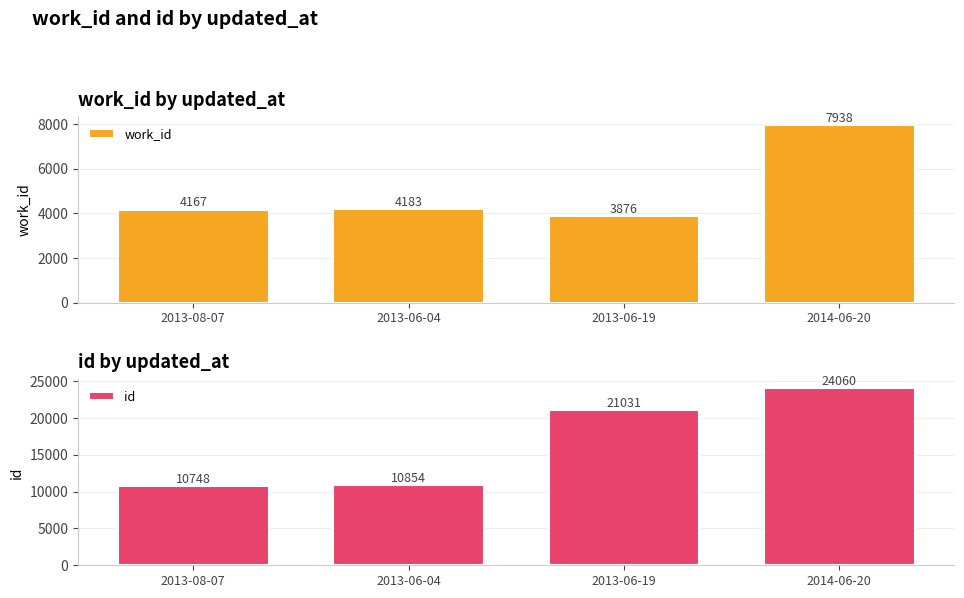

What is the spread (max minus min) of values at 2013-06-19?

17155